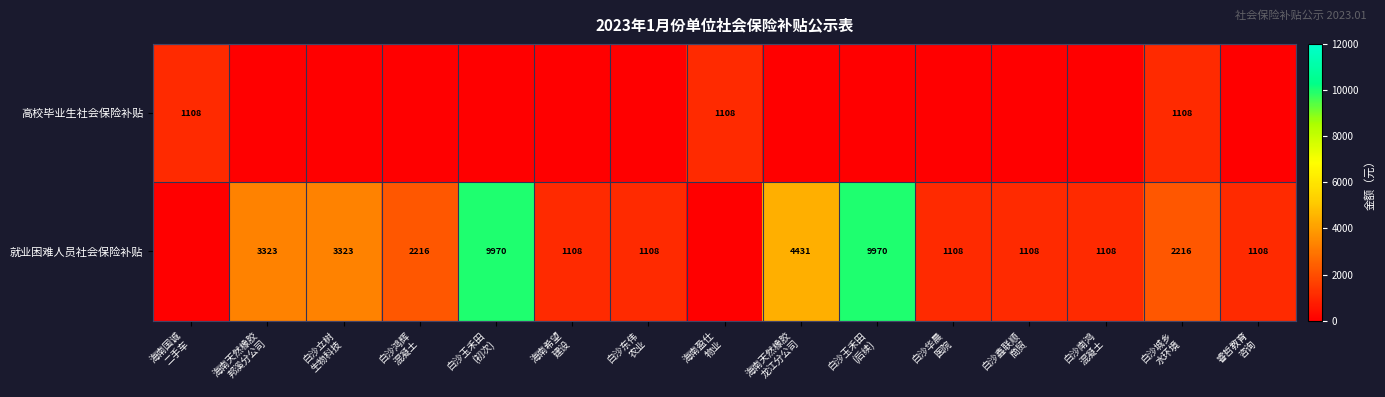

Is the value of 高校毕业生社会保险补贴 at 白沙东伟 农业 greater than the value of 就业困难人员社会保险补贴 at 海南天然橡胶 龙江分公司?

No